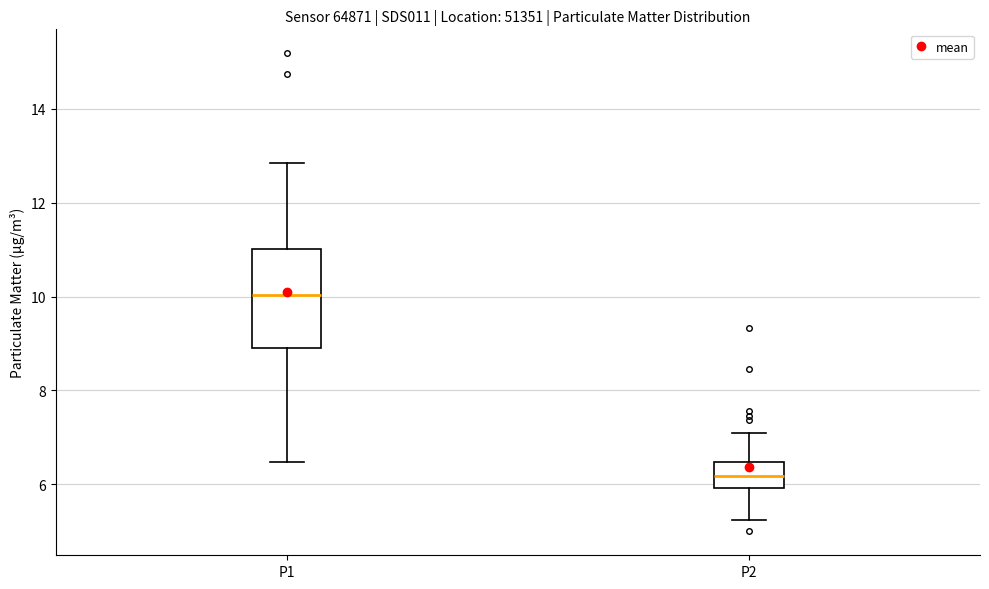

Reading left to right, transcribe this box plot: for each box, give where its median line is, the range the box spans, and where its two whiskers end, as read against the y-axis. The values are not printed on the chart, so give them approximately, as read against the axis.

P1: median 10.0, box 8.8 to 11.0, whiskers 6.4 to 12.8
P2: median 6.2, box 6.0 to 6.4, whiskers 5.2 to 7.2